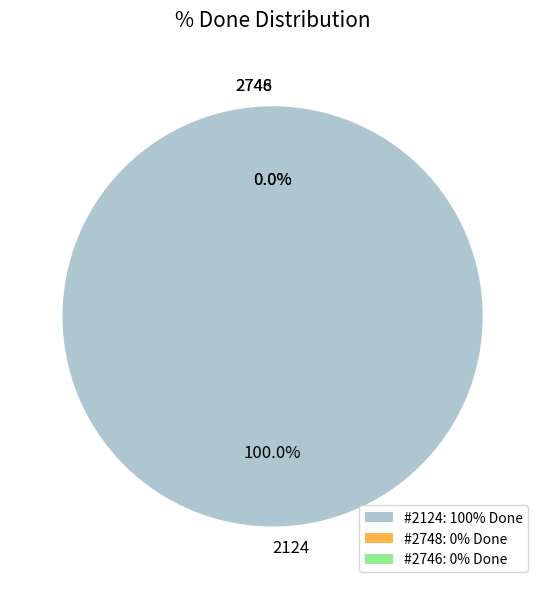

Rank the categories by value from highest to lowest.

2124, 2748, 2746